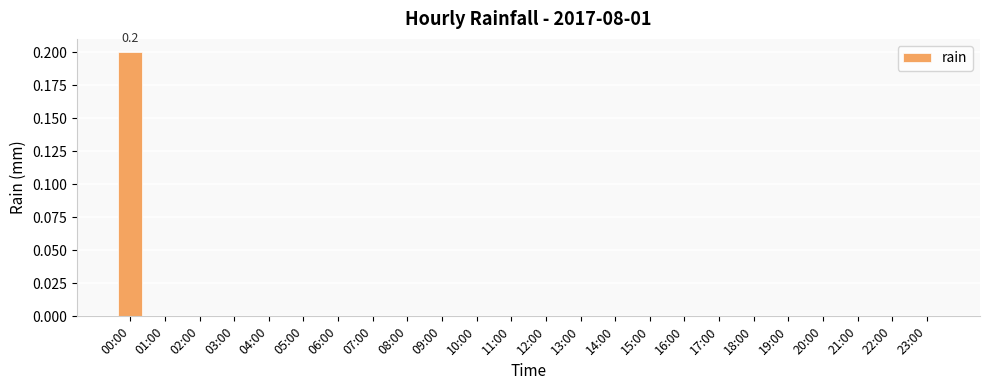

Reading left to right, transcribe all the data shown in this chart.

00:00=0.2	01:00=0.0	02:00=0.0	03:00=0.0	04:00=0.0	05:00=0.0	06:00=0.0	07:00=0.0	08:00=0.0	09:00=0.0	10:00=0.0	11:00=0.0	12:00=0.0	13:00=0.0	14:00=0.0	15:00=0.0	16:00=0.0	17:00=0.0	18:00=0.0	19:00=0.0	20:00=0.0	21:00=0.0	22:00=0.0	23:00=0.0